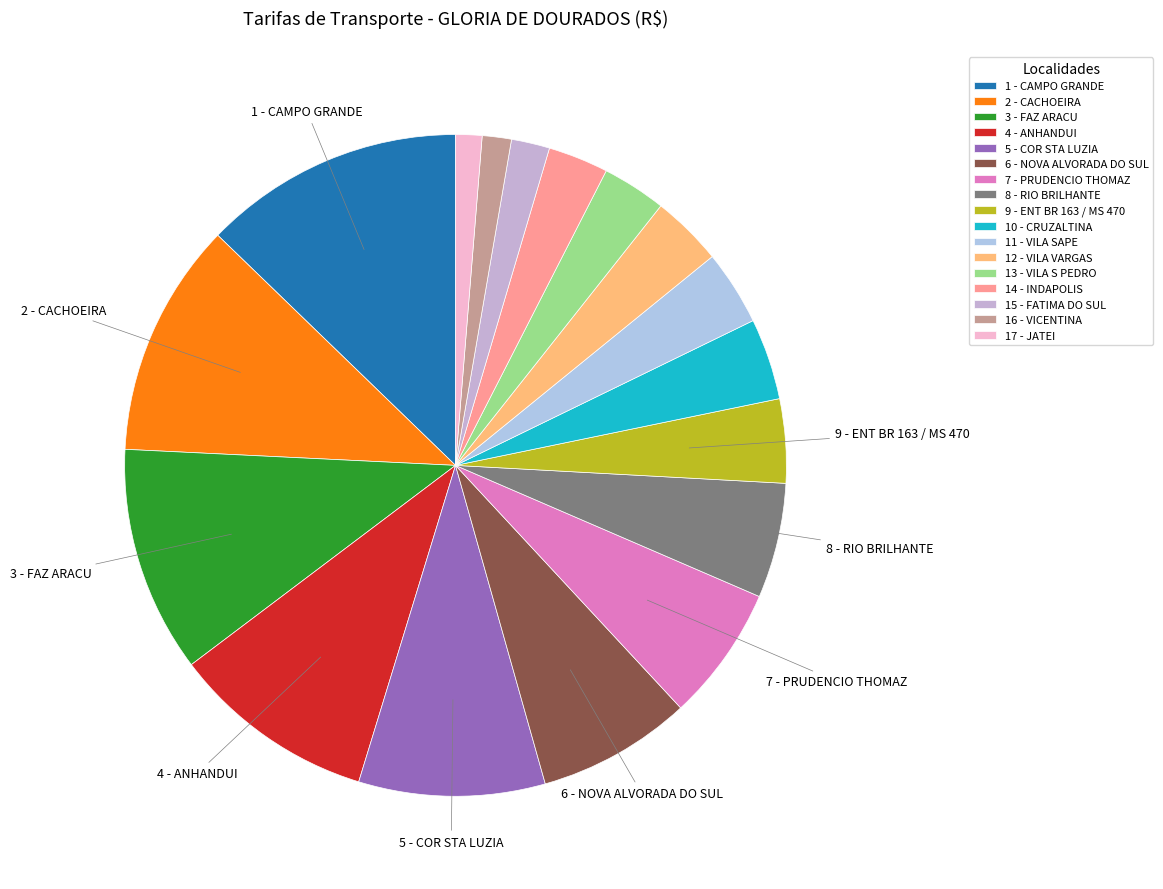

Rank the categories by value from lowest to highest.

17 - JATEI, 16 - VICENTINA, 15 - FATIMA DO SUL, 14 - INDAPOLIS, 13 - VILA S PEDRO, 12 - VILA VARGAS, 11 - VILA SAPE, 10 - CRUZALTINA, 9 - ENT BR 163 / MS 470, 8 - RIO BRILHANTE, 7 - PRUDENCIO THOMAZ, 6 - NOVA ALVORADA DO SUL, 5 - COR STA LUZIA, 4 - ANHANDUI, 3 - FAZ ARACU, 2 - CACHOEIRA, 1 - CAMPO GRANDE